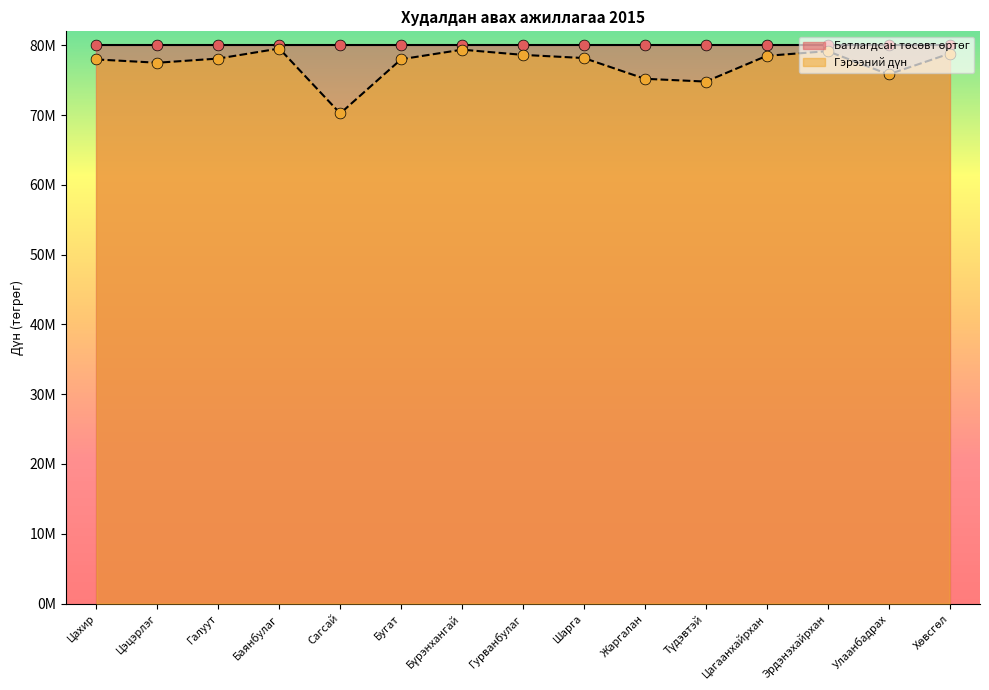

Approximately how many times larger is the value at Шарга compared to Сагсай?

1.1